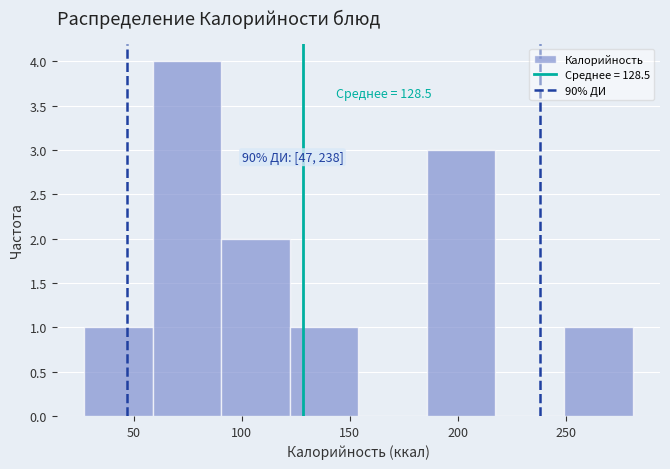

Over which range of the x-axis is the bar tallest?

60 to 90